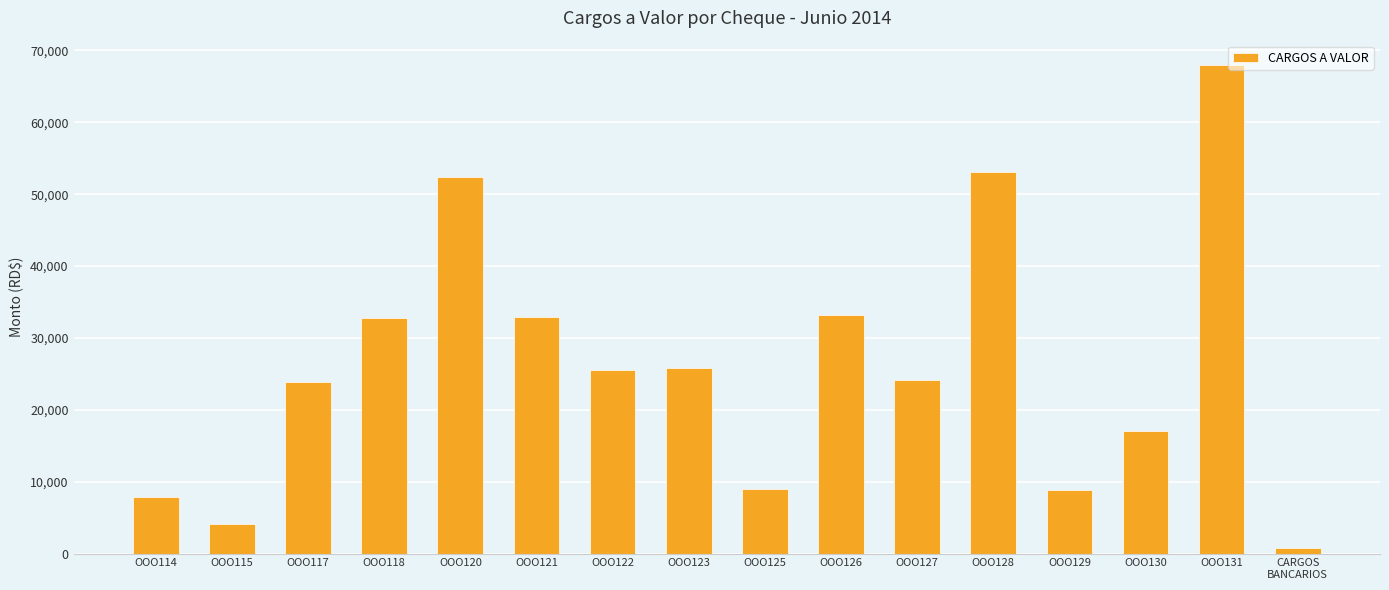

At which label is the value closest to 34372?

OOO126